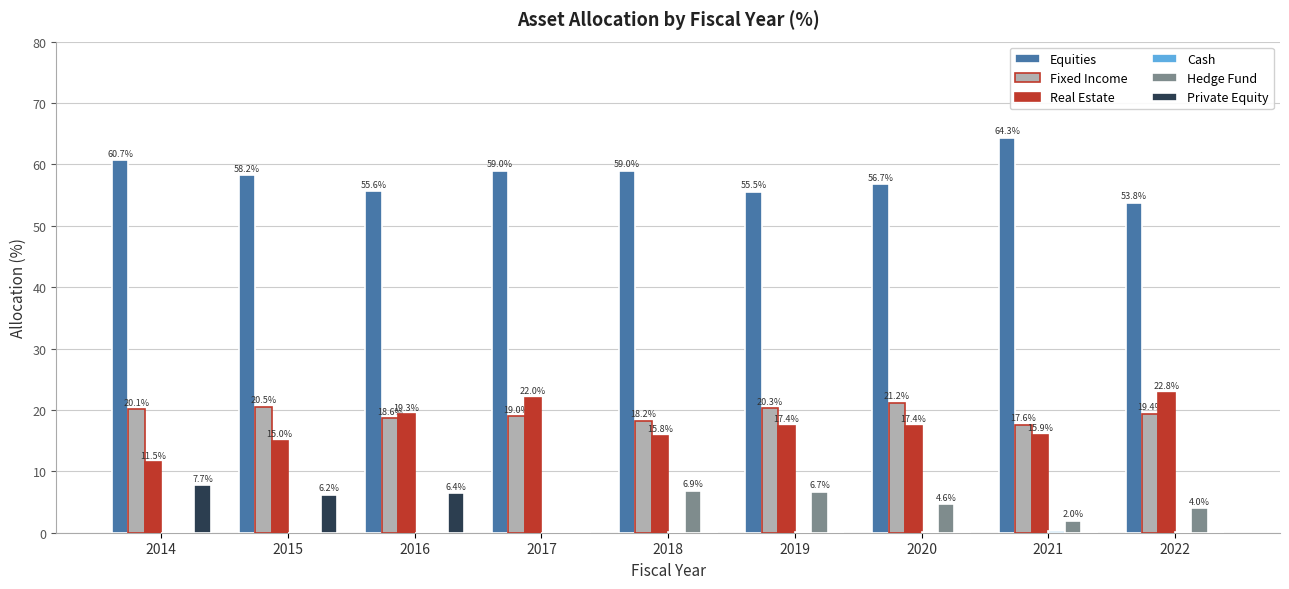

Count the number of categories in the chart.

9